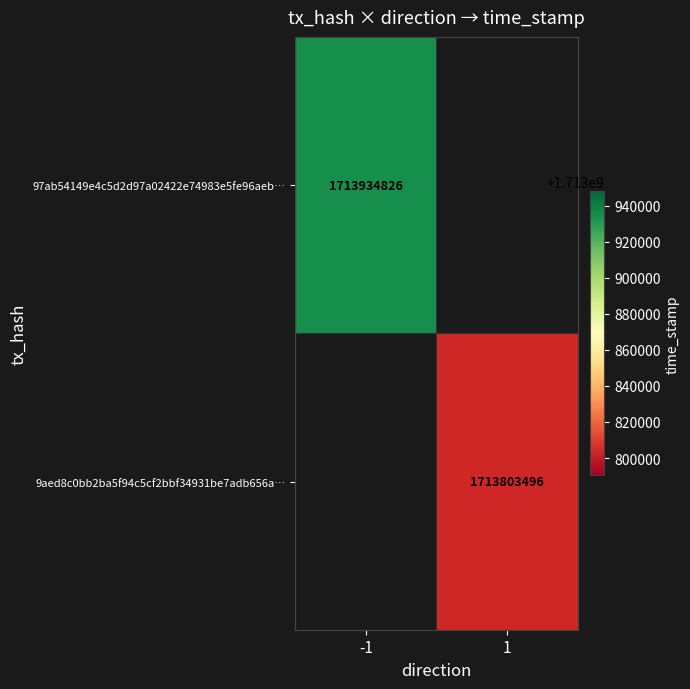

True or false: 9aed8c0bb2ba5f94c5cf2bbf34931be7adb656a… has a value of 1713803496 at 1.

True